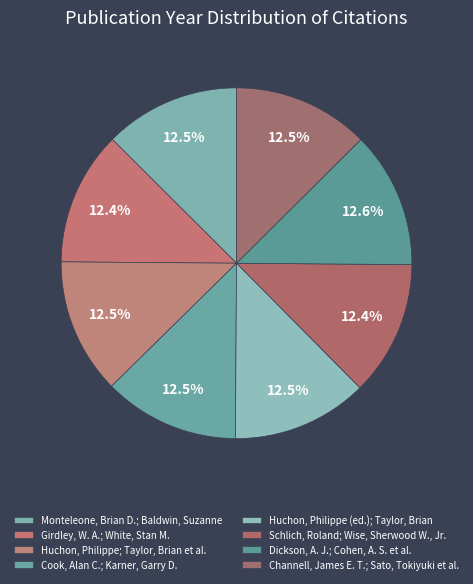

To the nearest percent, what is the average slice percentage?

12%